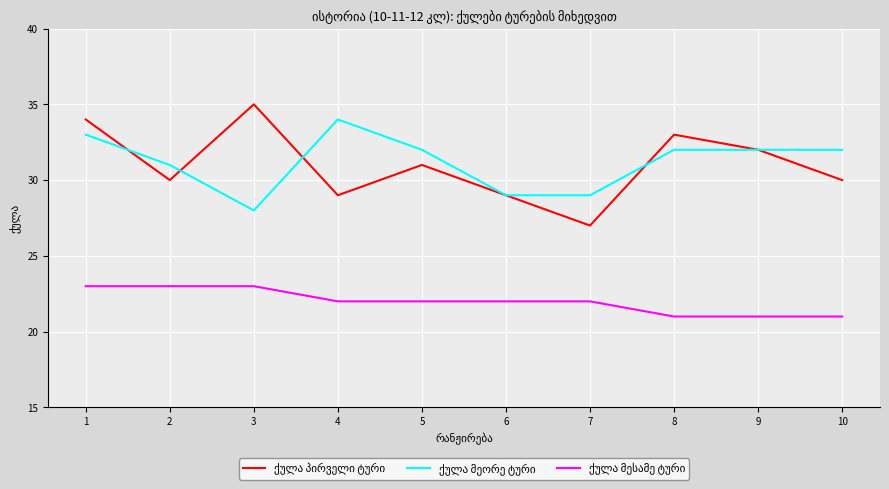

What is the total value across all series at 5?

85